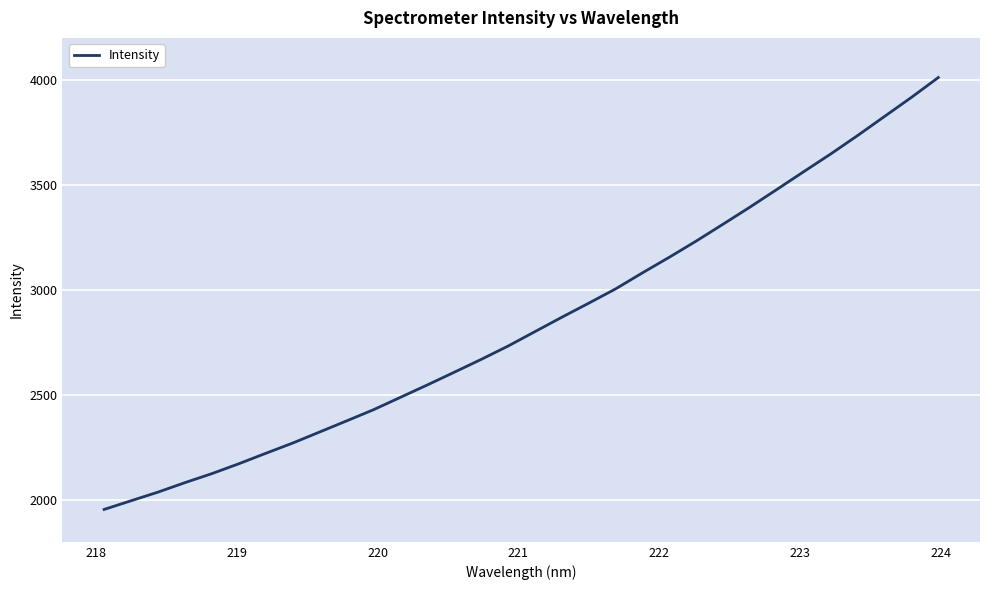

What is the difference between the maximum and minimum values?

2056.9